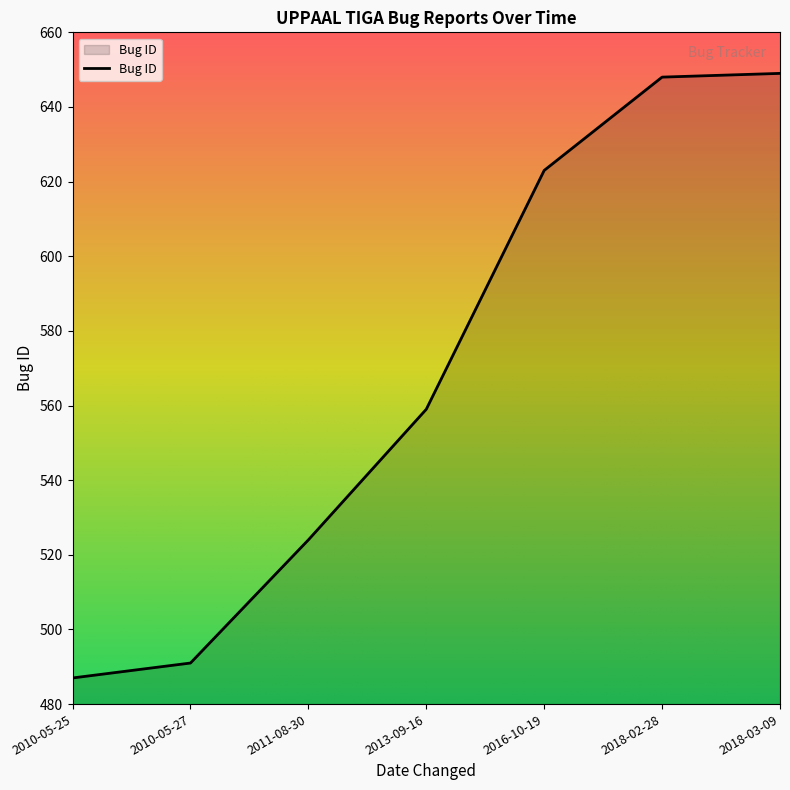

What is the difference between the maximum and minimum values?

162